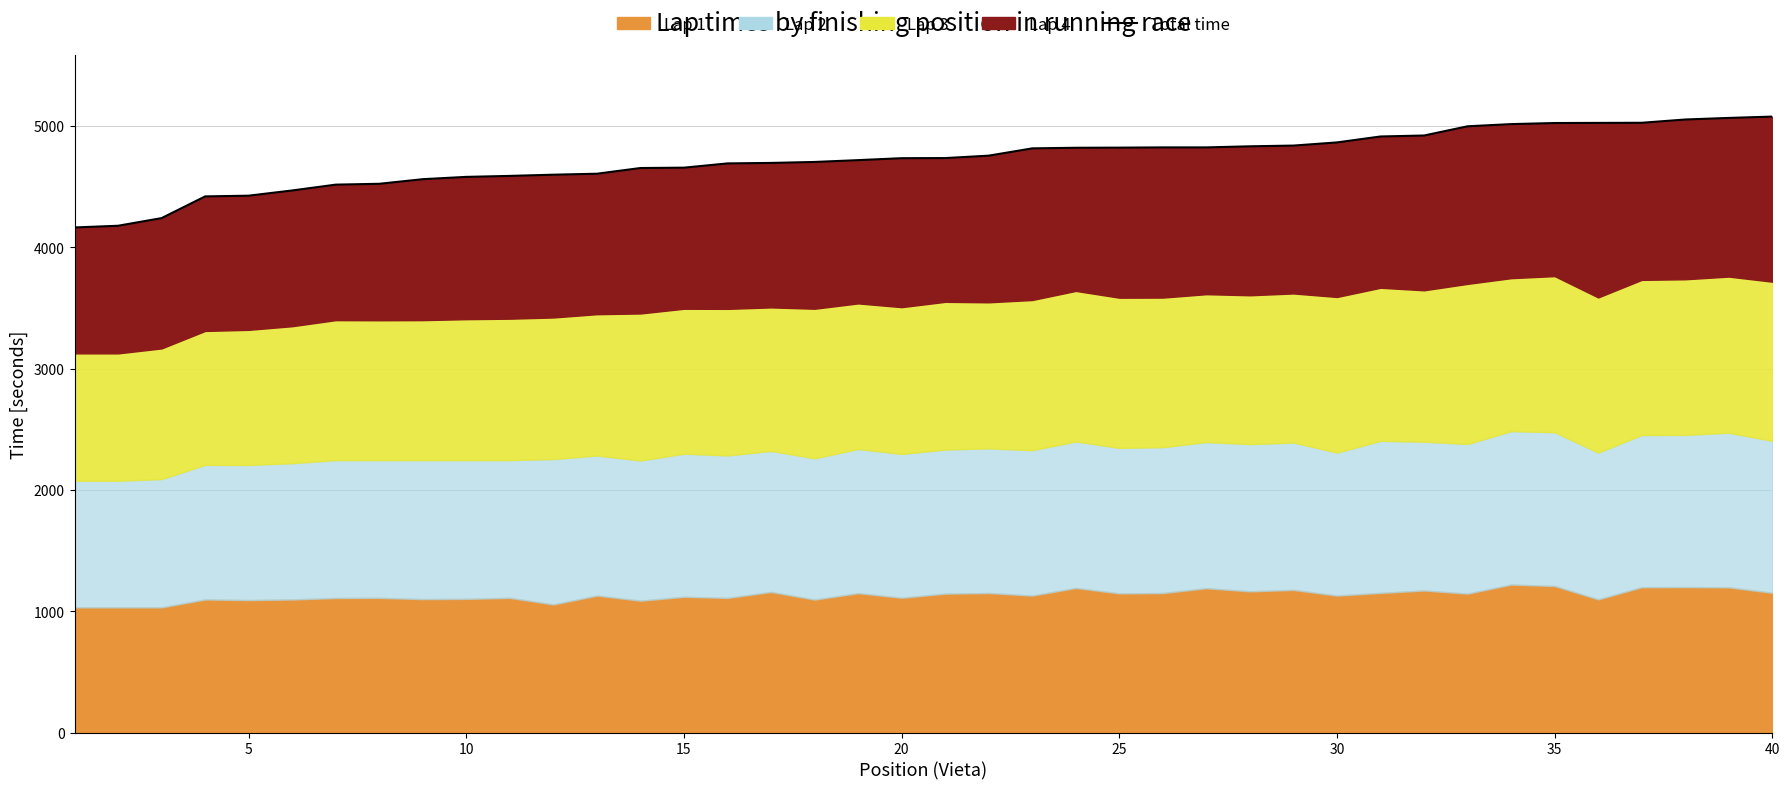

How many lines are shown in the chart?

1